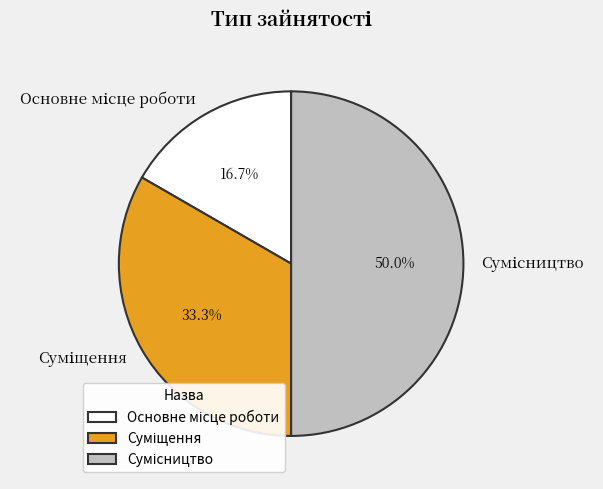

Which category has the smallest portion of the pie?

Основне місце роботи